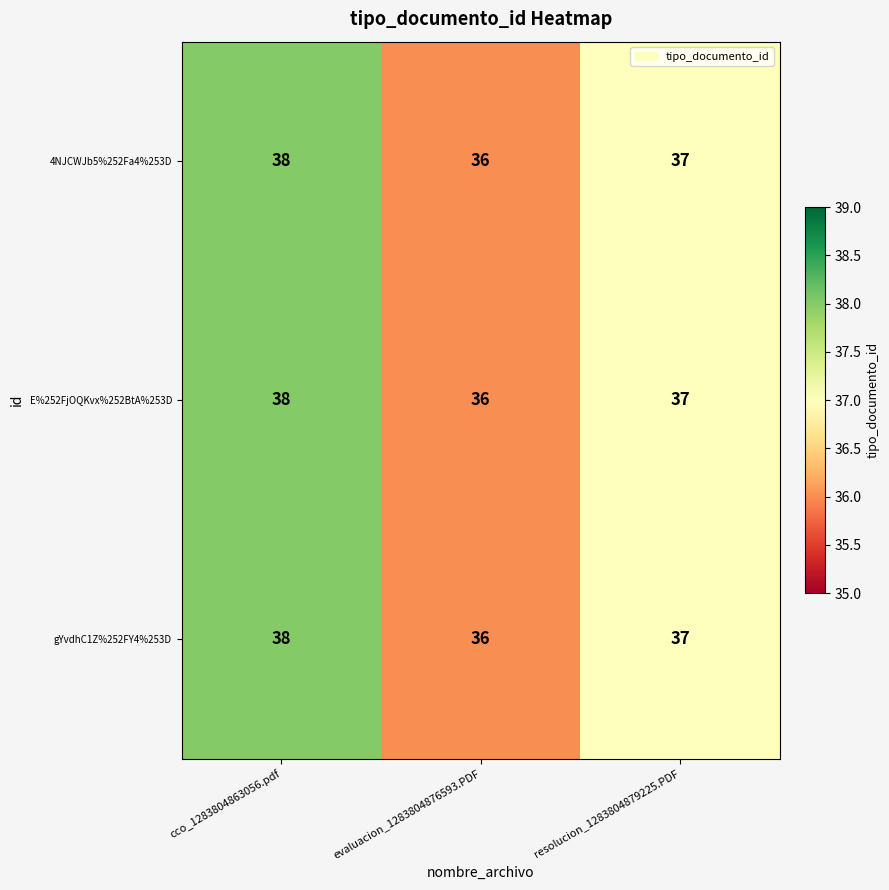

Which category has the highest value in the gYvdhC1Z%252FY4%253D series?

cco_1283804863056.pdf